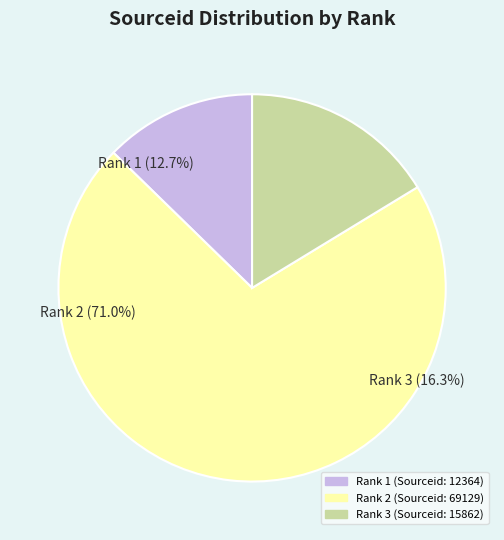

What is the change in value from Rank 1 (Sourceid: 12364) to Rank 2 (Sourceid: 69129)?

+56765